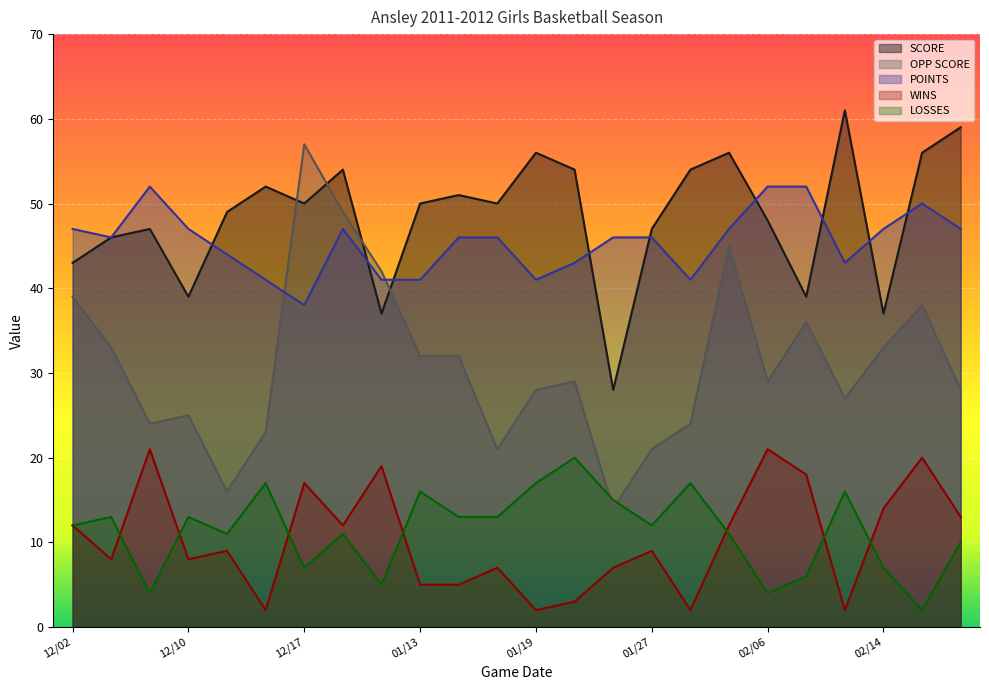

How many interior local valleys does the OPP SCORE series have?

6